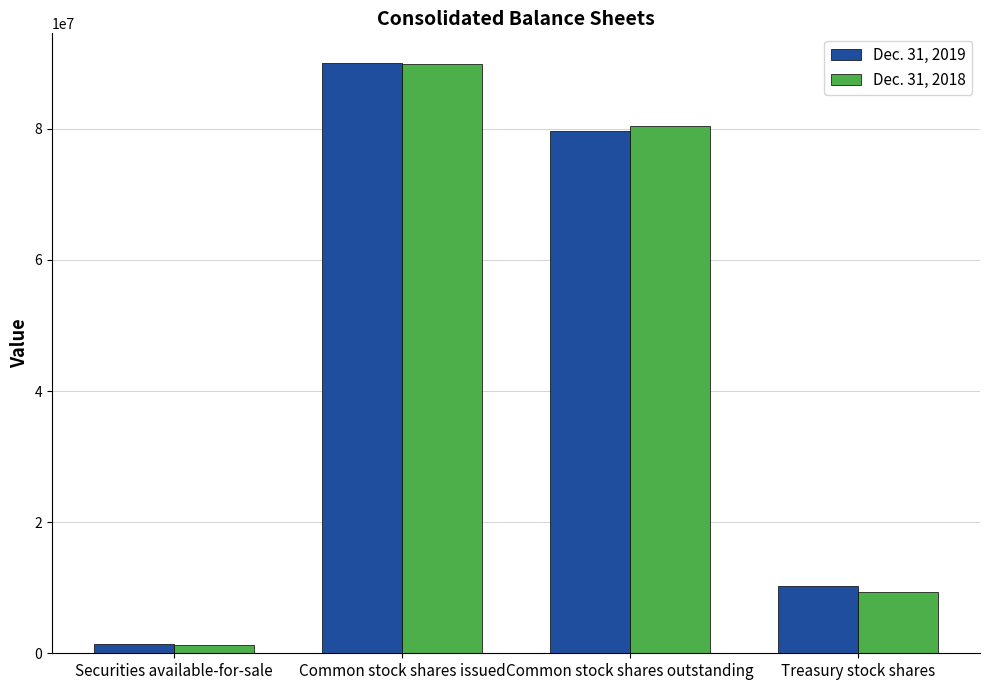

Reading left to right, list all the values displayed in this chart.

Dec. 31, 2019: 1443730	90064382	79729419	10334963
Dec. 31, 2018: 1267731	89826317	80501948	9324369